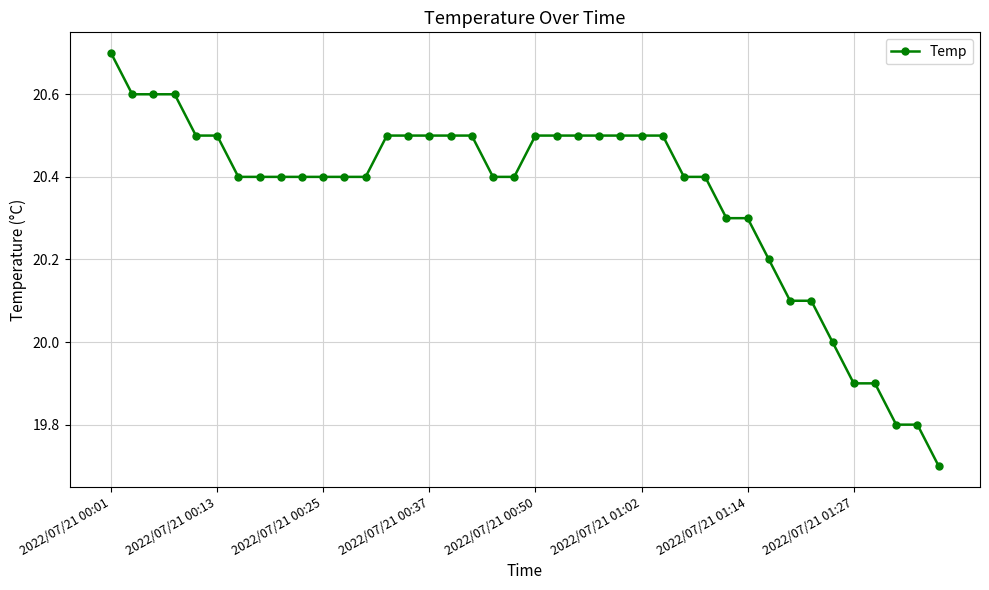

Does the chart have visible grid lines?

Yes